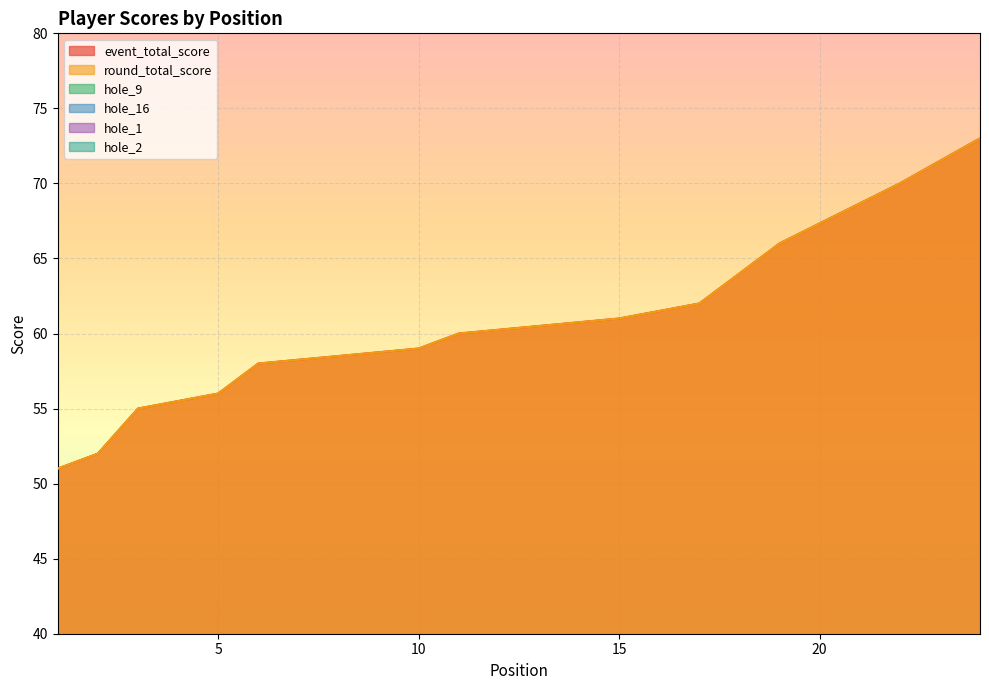

Between 3 and 19, which series saw the biggest shift?

event_total_score